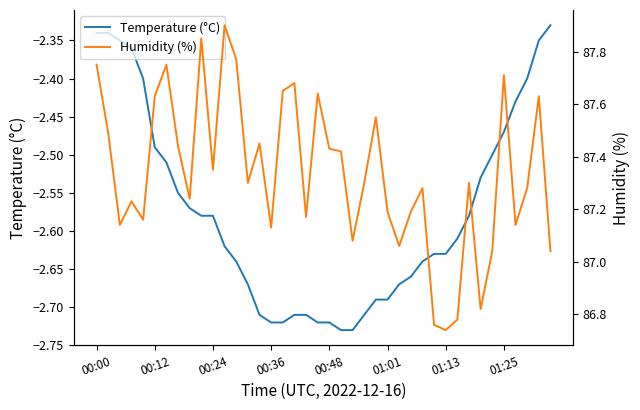

How many values in the Humidity (%) series exceed 87?

36